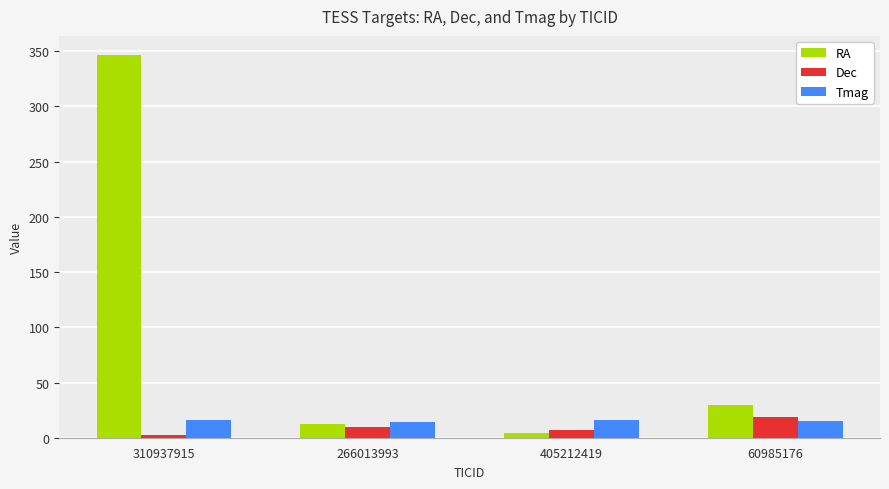

Read the RA value at 266013993.

12.9